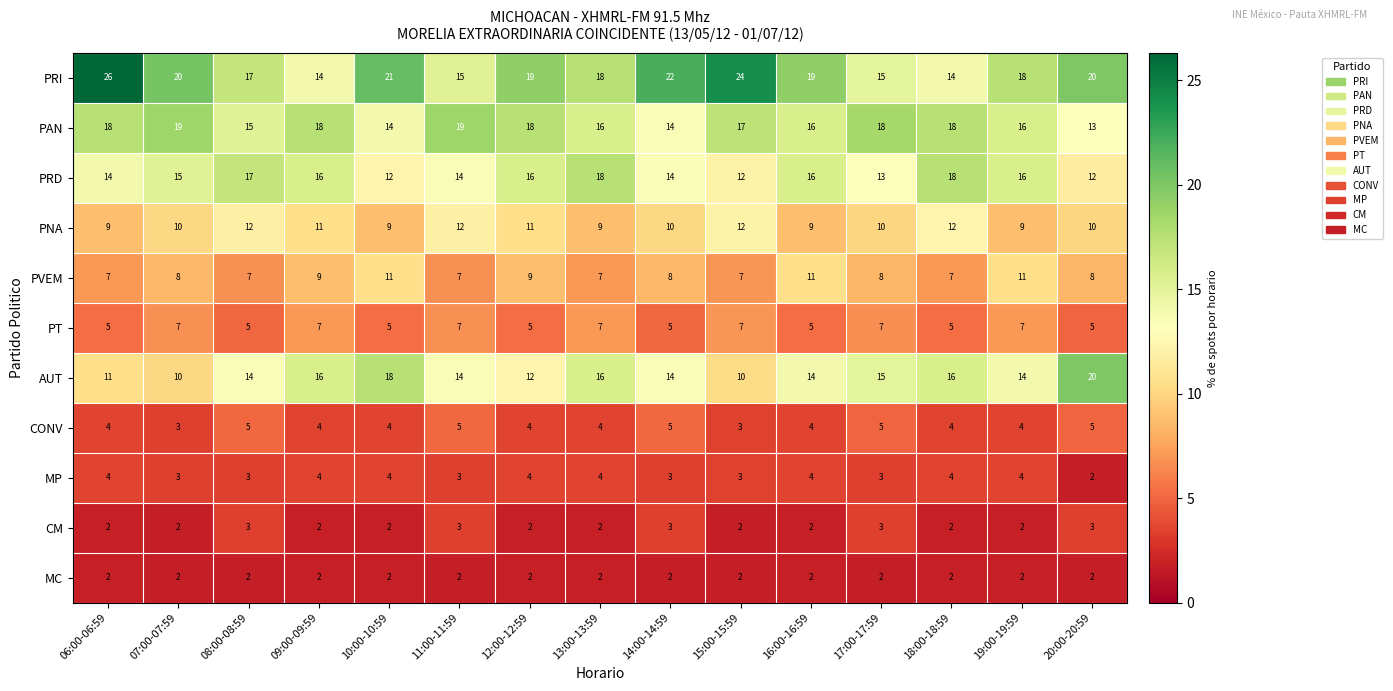

Which series has the largest total across all categories?

PRI